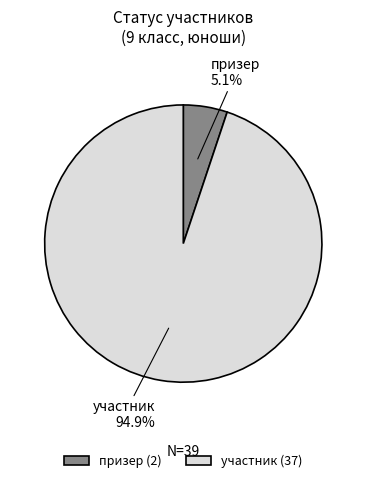

Does any single category account for the majority?

Yes